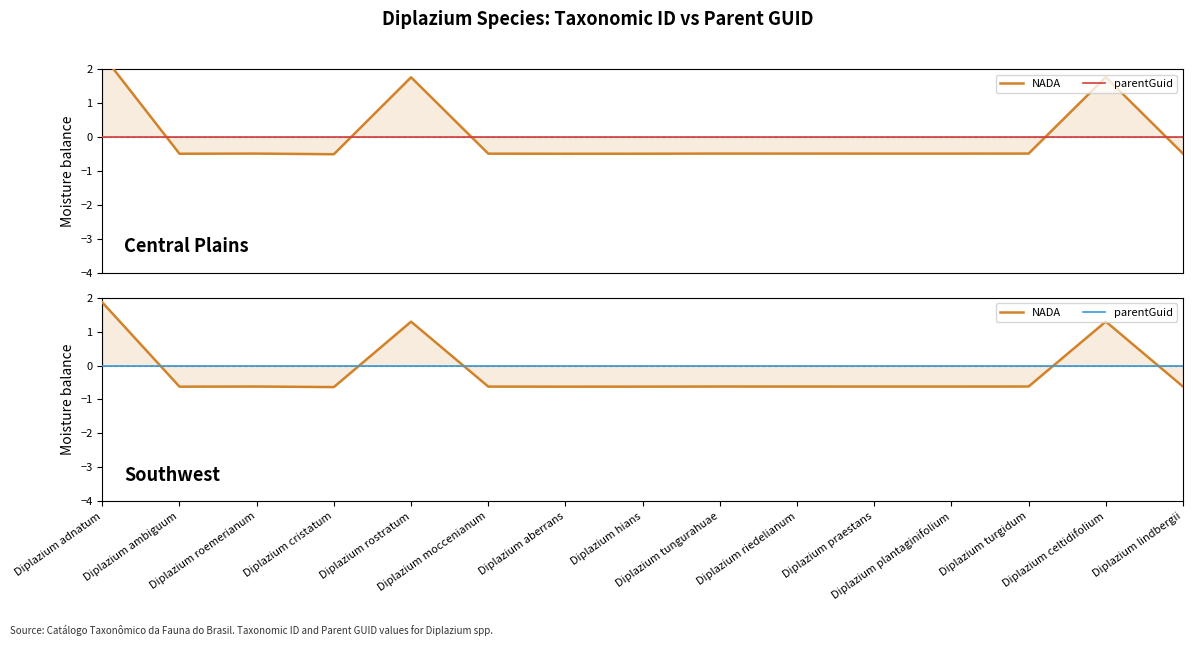

Which series has the largest total across all categories?

parentGuid